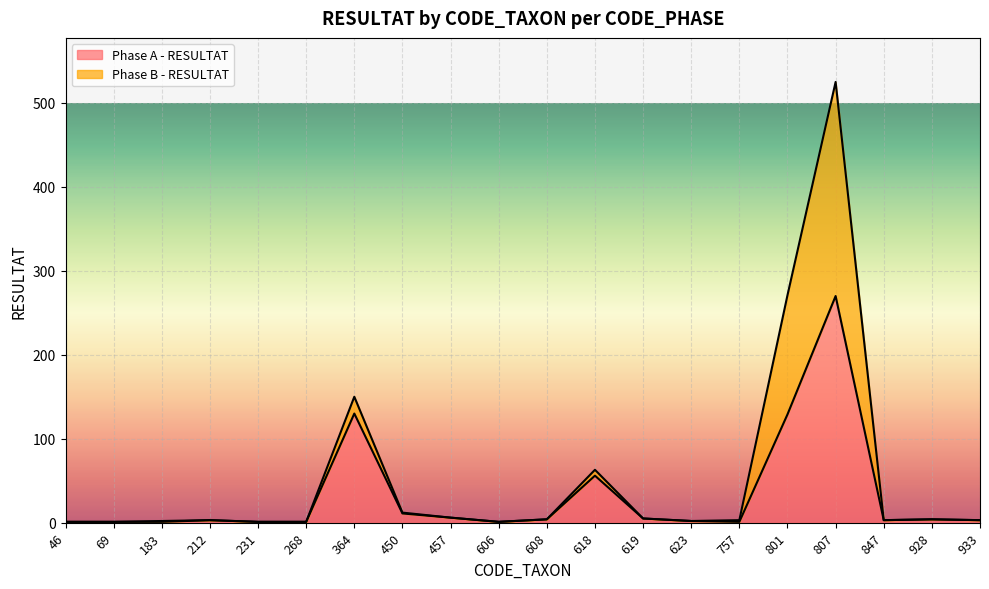

Reading right to left, list all the values displayed in this chart.

3	4	3	270	129	1	2	5	56	4	1	6	11	130	1	1	3	1	1	1